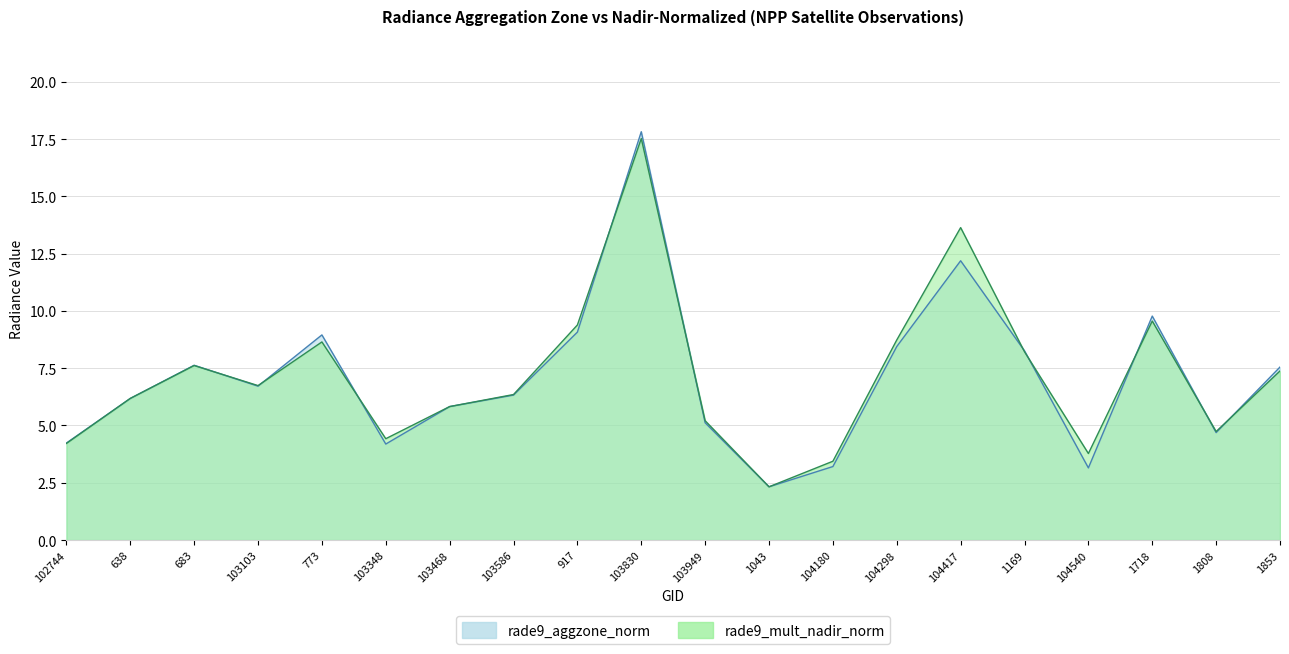

What is the difference between the maximum and minimum values in the rade9_aggzone_norm series?

15.5